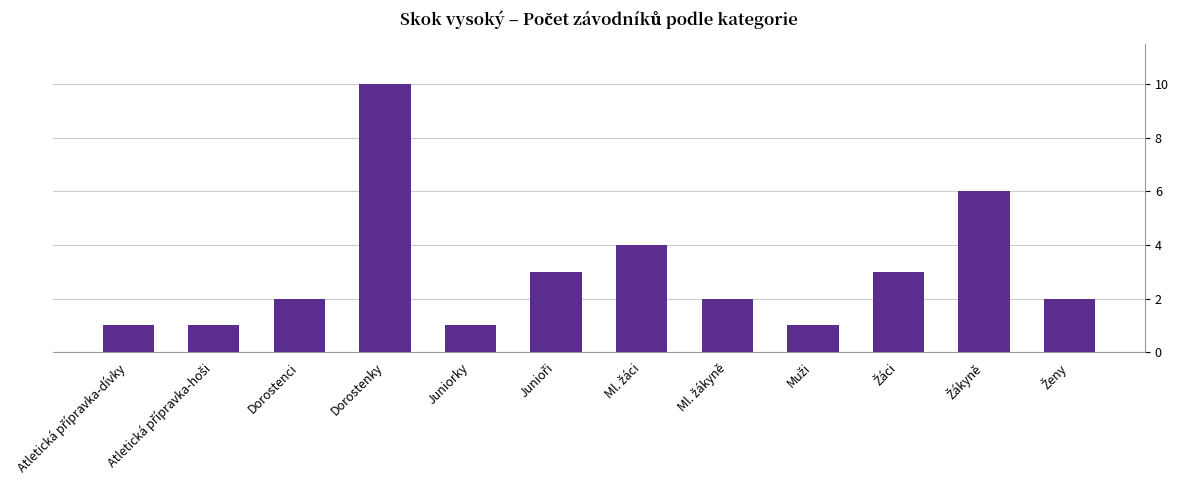

What is the label of the 3rd bar from the left?

Dorostenci